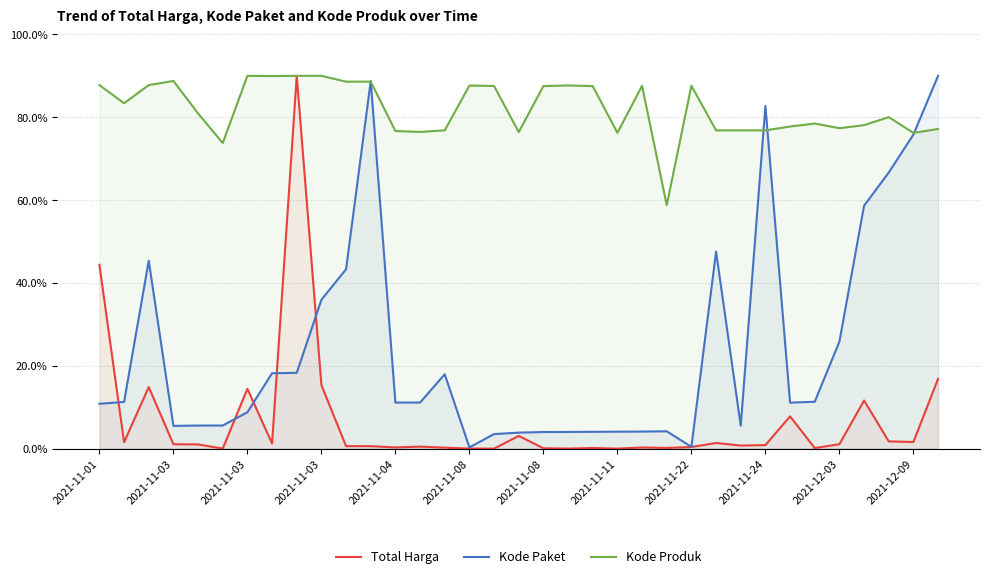

What is the sum of the Kode Paket values at 14 and 31?

76.6